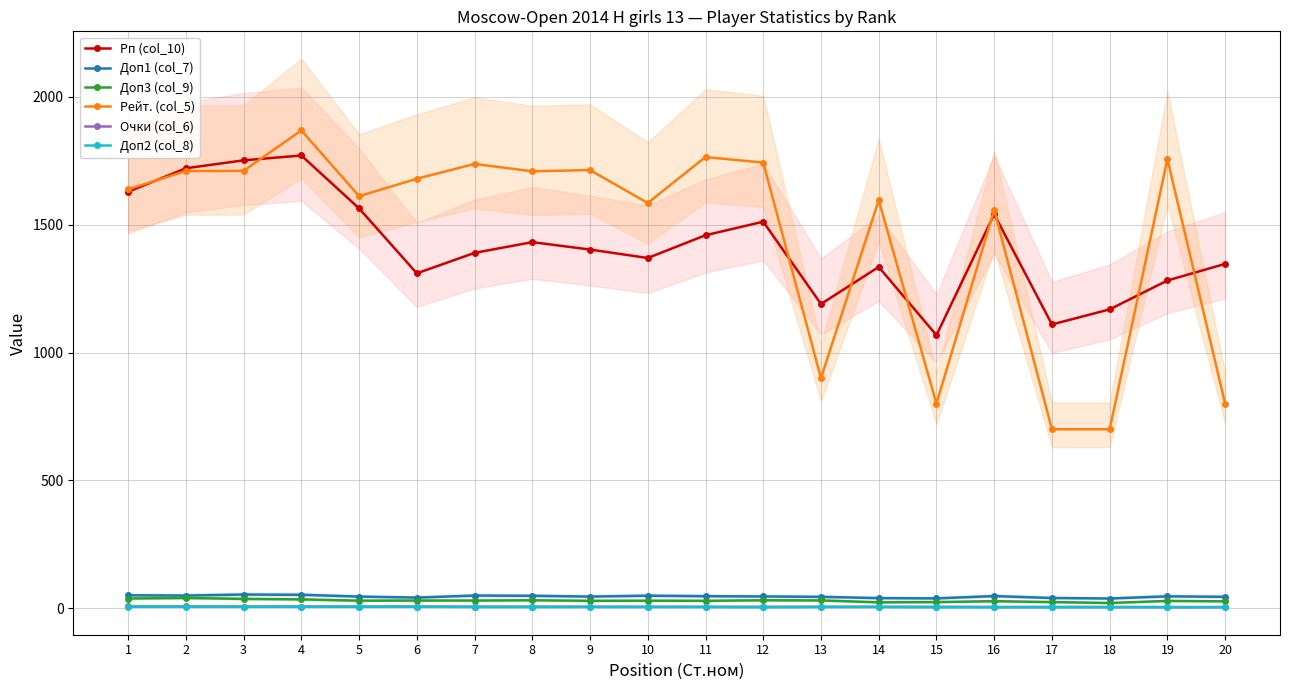

Where is Доп3 (col_9) nearest to the value 30?

6